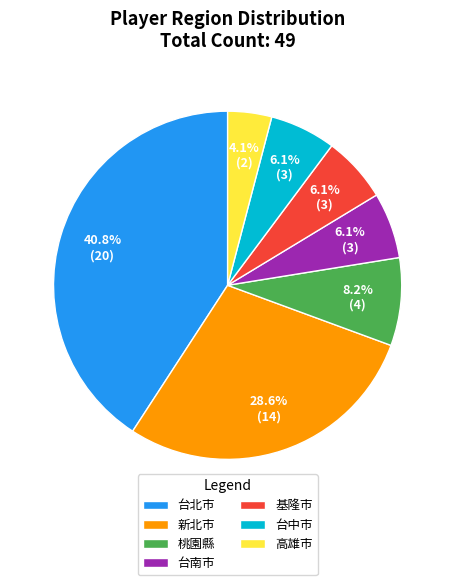

What is the largest slice in the pie chart?

台北市